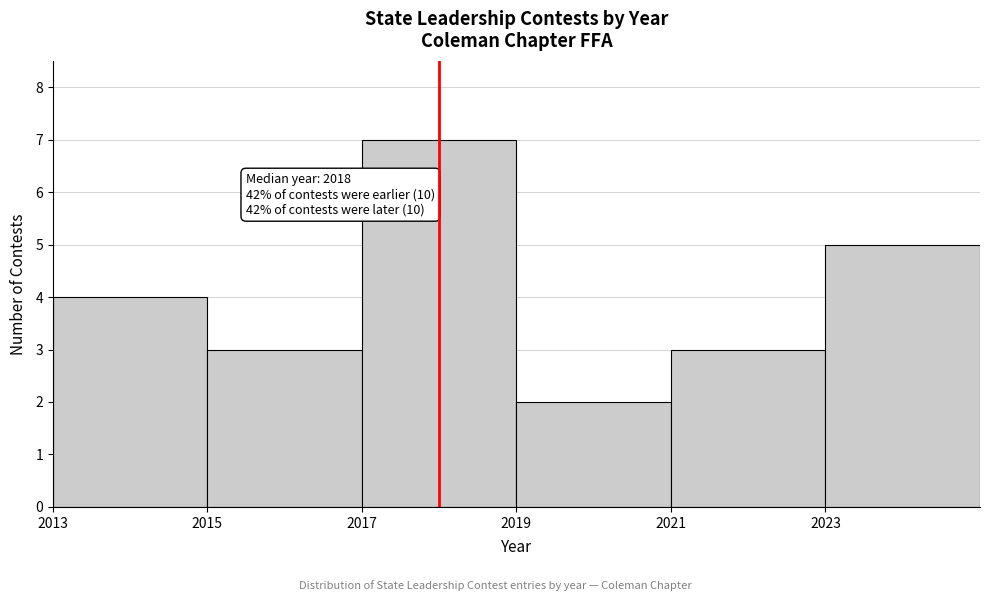

Over which range of the x-axis is the bar tallest?

2017 to 2019